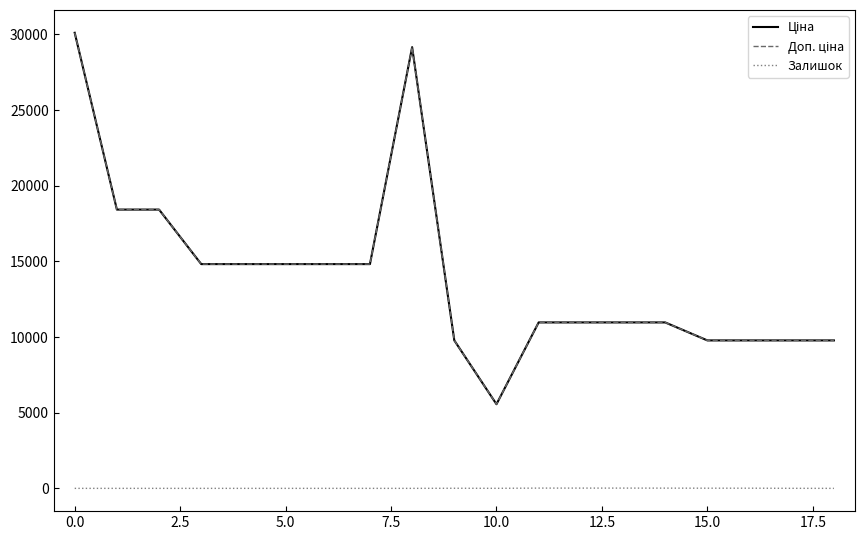

What is the value of the Ціна point at the 2nd from the left?

18420.9